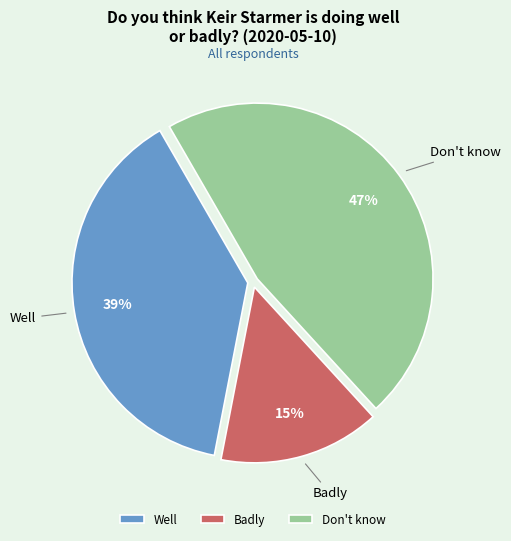

To the nearest percent, what is the difference between the Well and Badly slice percentages?

24%